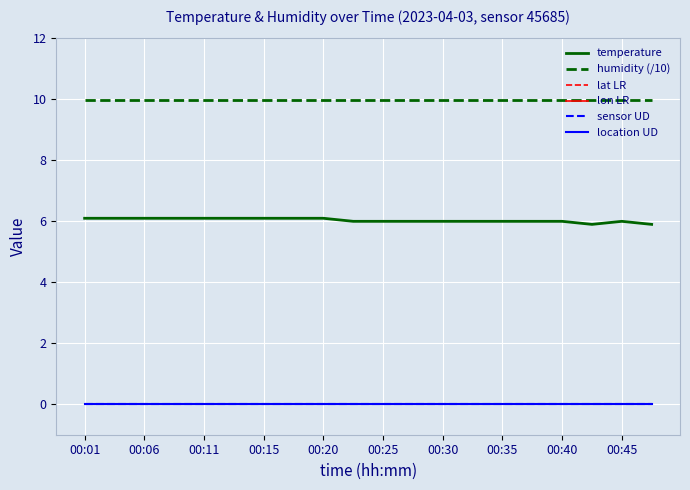

How many lines are shown in the chart?

6